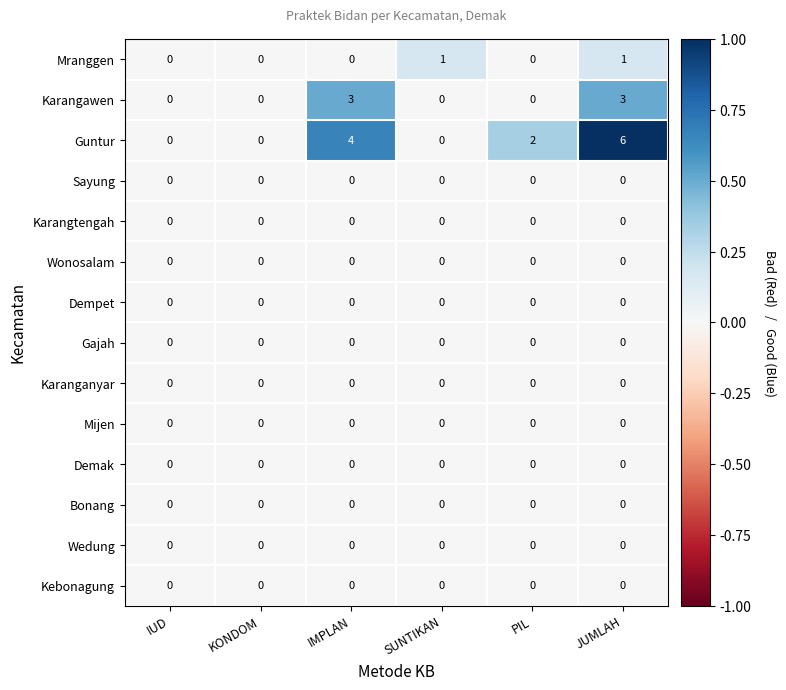

Which series has the widest spread of values?

Guntur